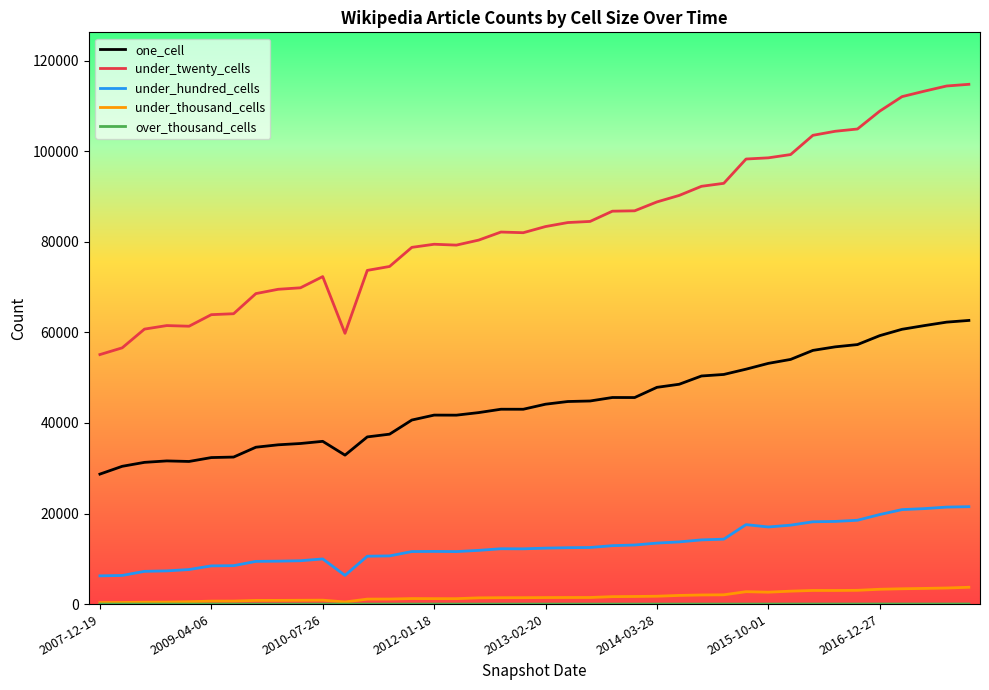

Which series has the largest range (max minus min)?

under_twenty_cells